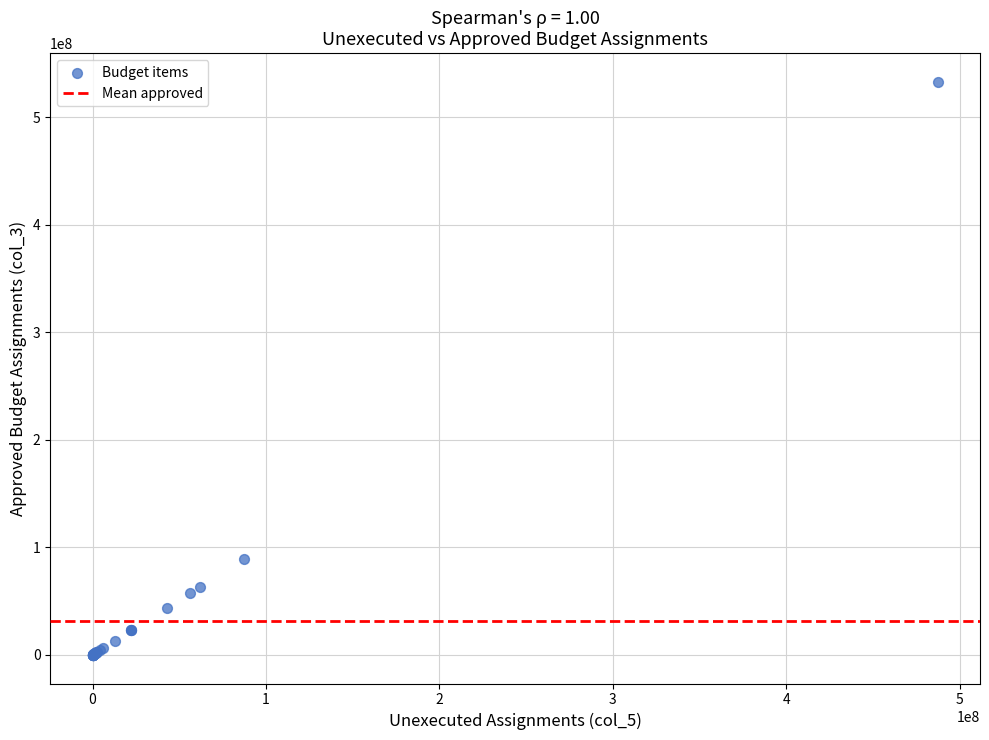

What Y value in the scatter plot is closest to 266408933?

88973552.5